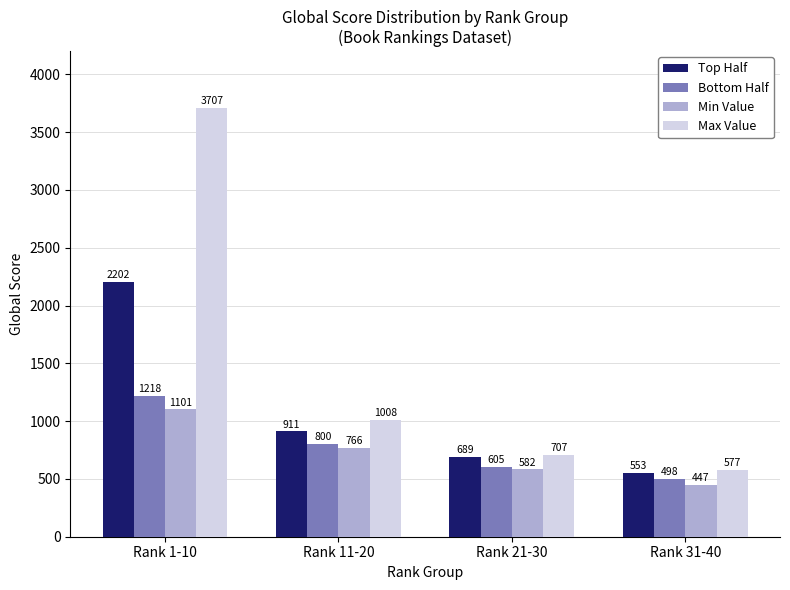

Which series has the largest range (max minus min)?

Max Value